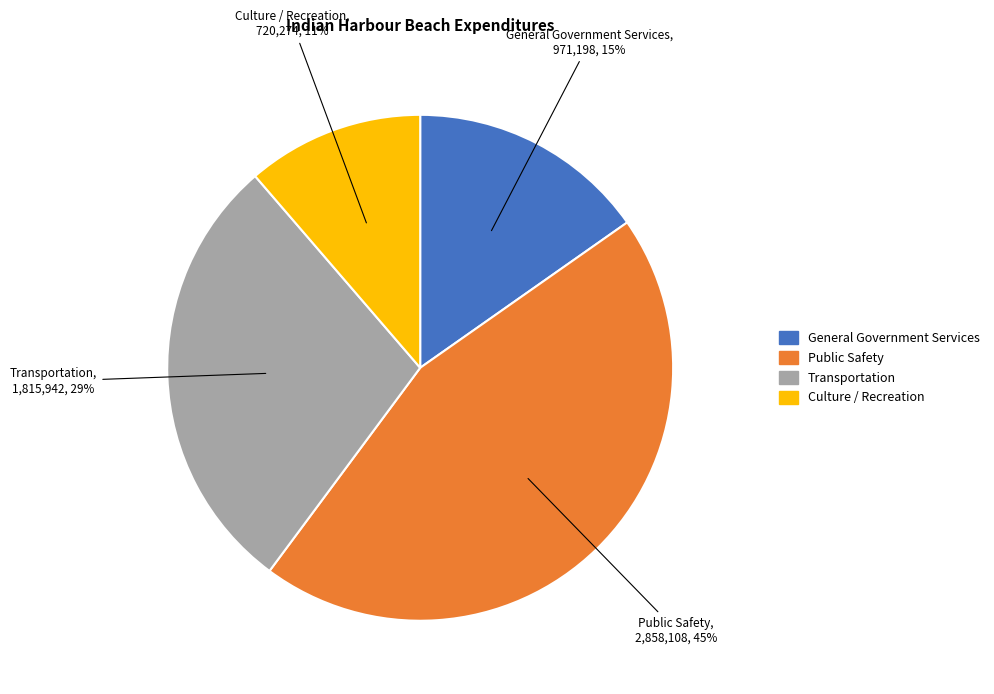

Rank the categories by value from lowest to highest.

Culture / Recreation, General Government Services, Transportation, Public Safety